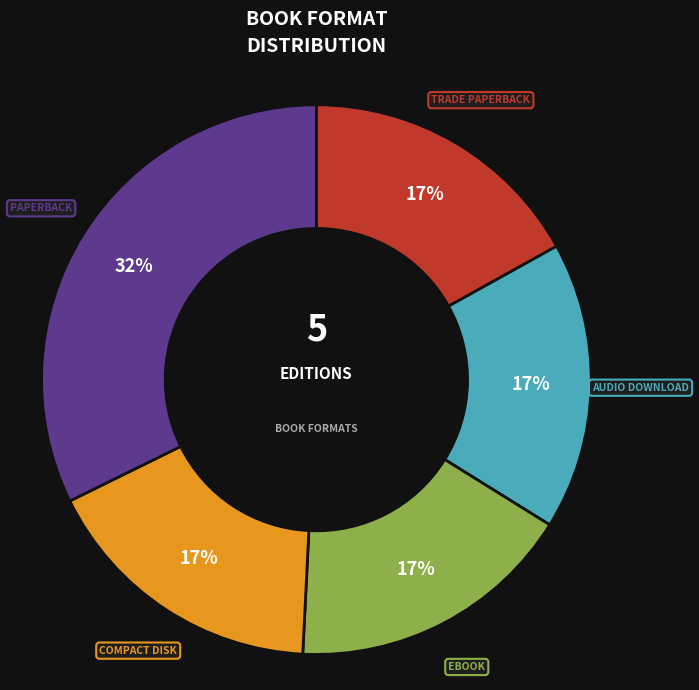

Is there any slice that represents more than half of the pie?

No